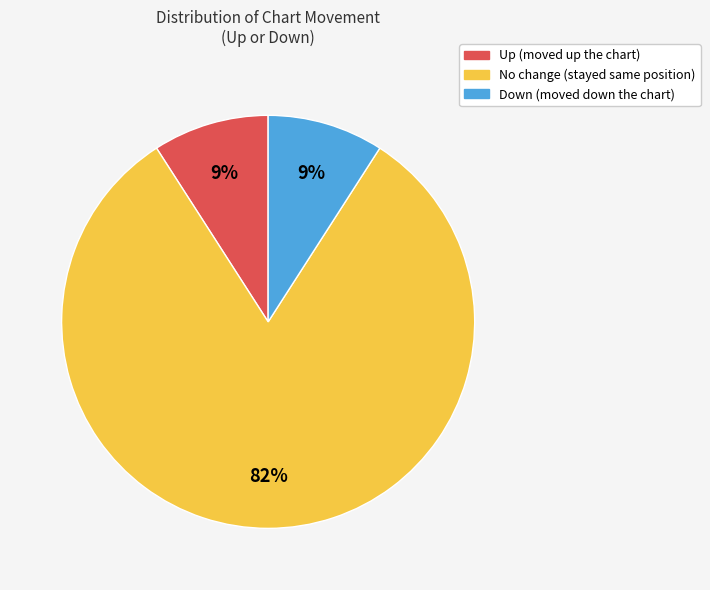

Is there a majority slice in this chart?

Yes